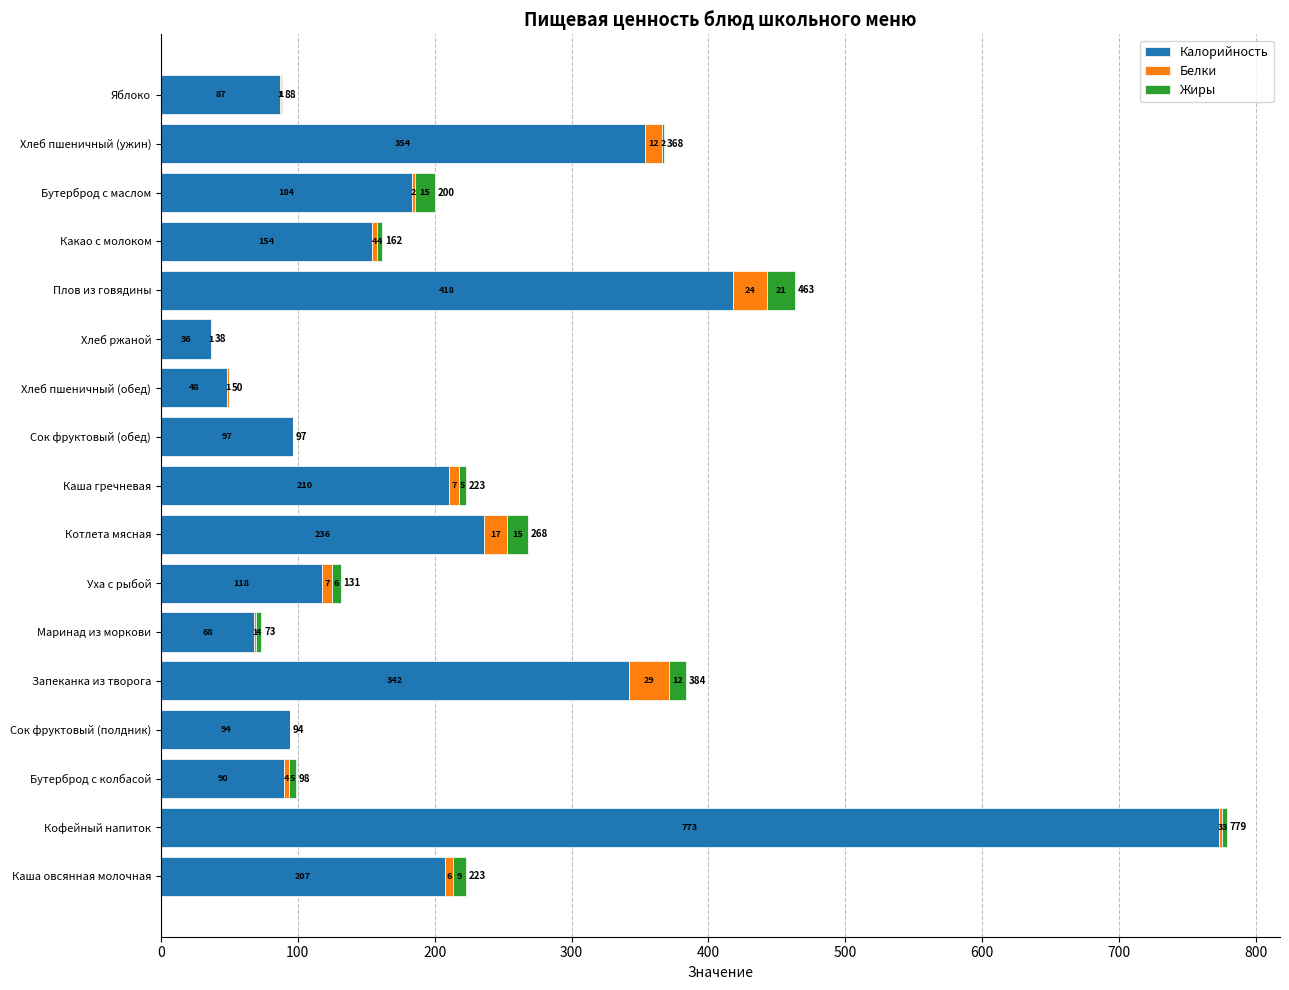

Which series has the largest total across all categories?

Калорийность